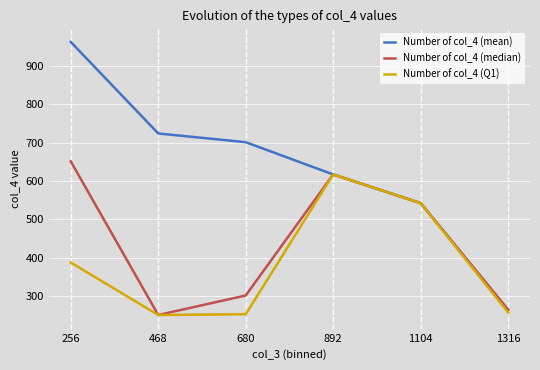

Where does the Number of col_4 (mean) series first go above 701?

256